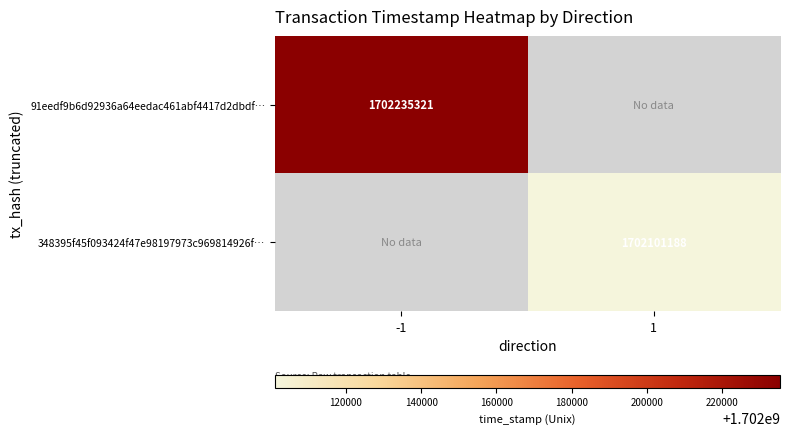

Which category has the lowest value across all series?

1